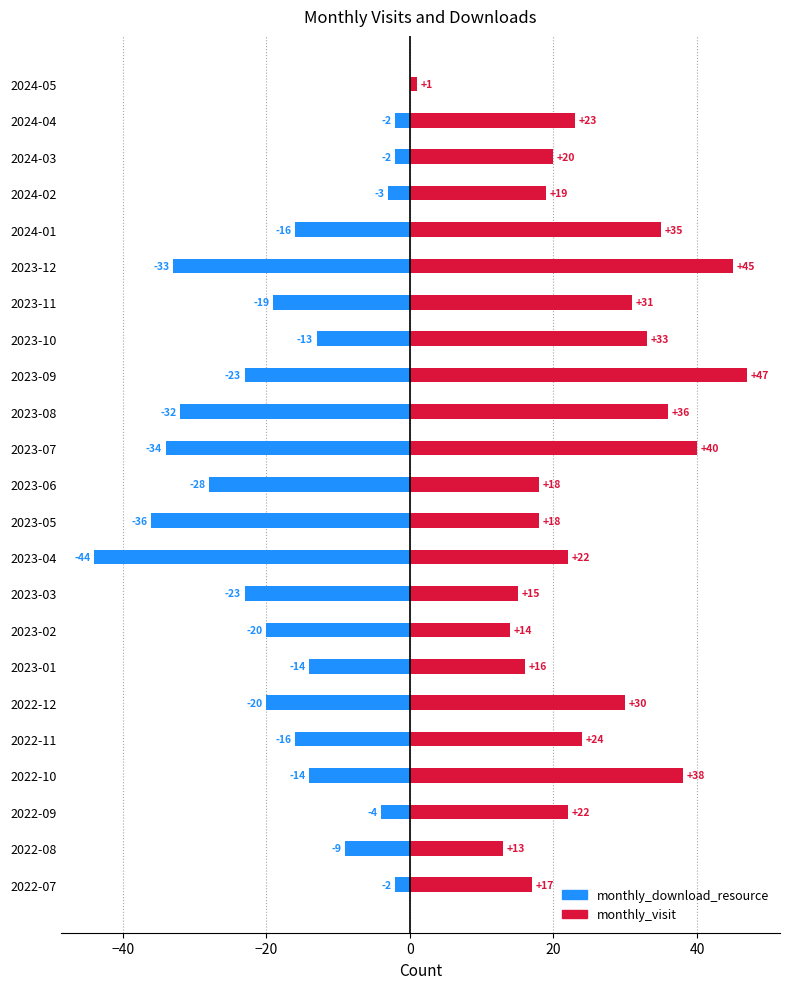

Between 8 and 10, which series saw the biggest shift?

monthly_download_resource